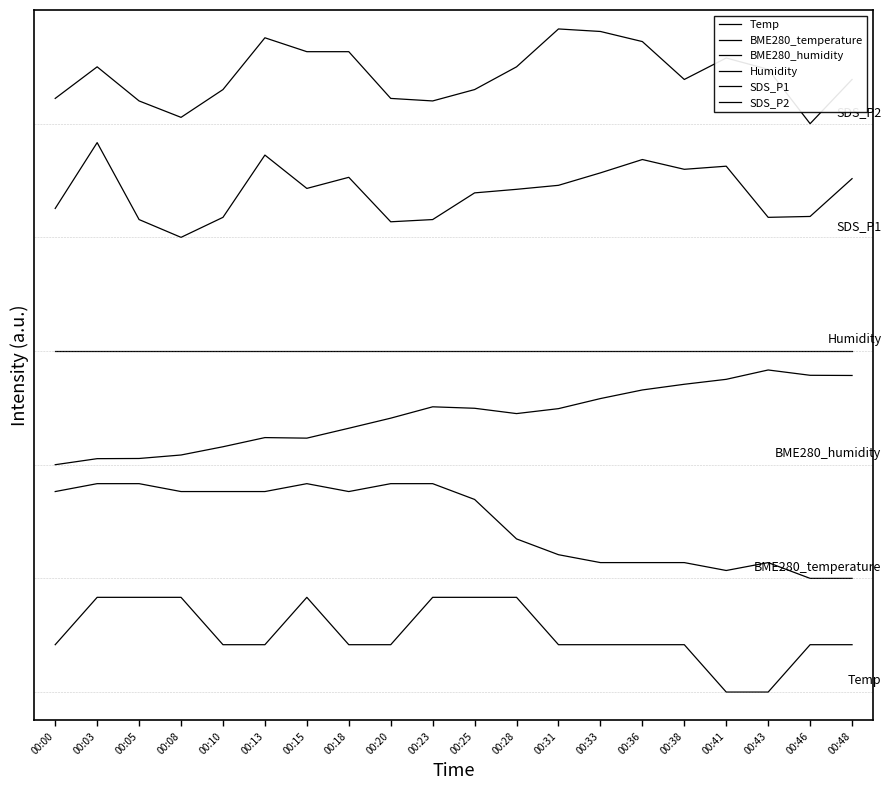

Does the chart display data point markers on the line(s)?

No